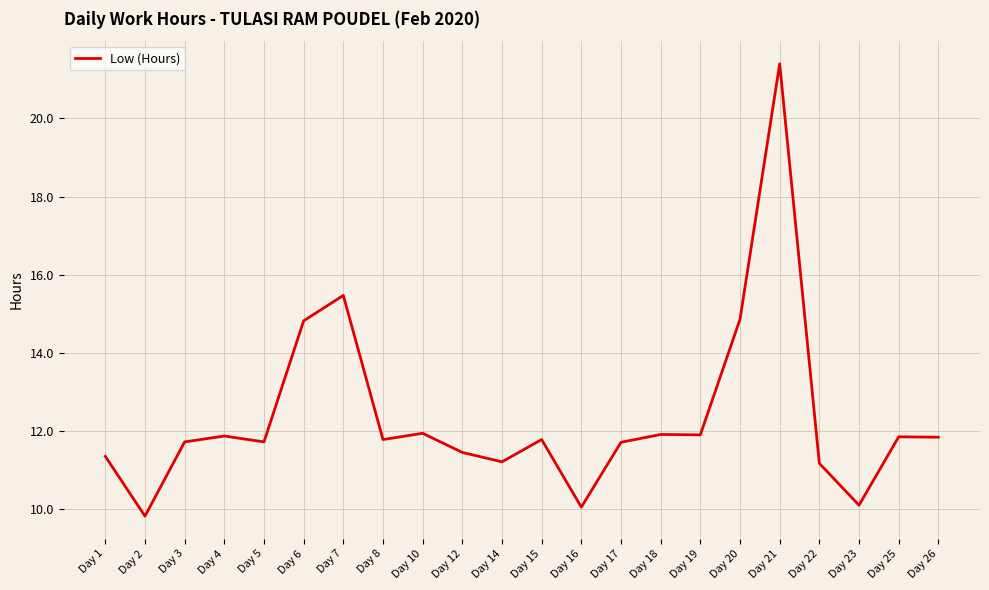

Where does the data first go above 11?

Day 1